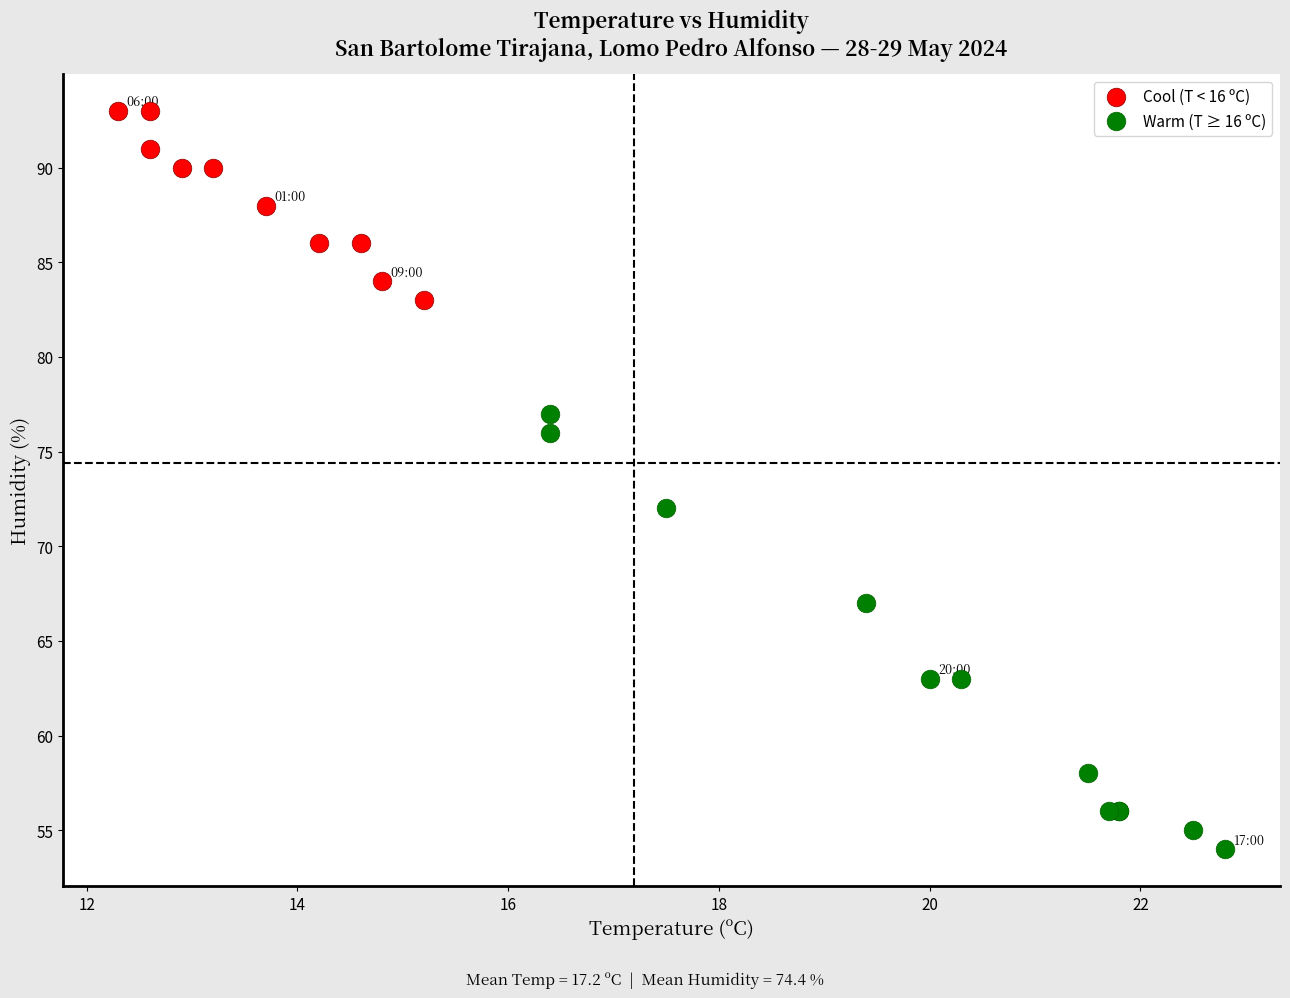

Which series has the widest spread of Y values?

Warm (T ≥ 16 ºC)